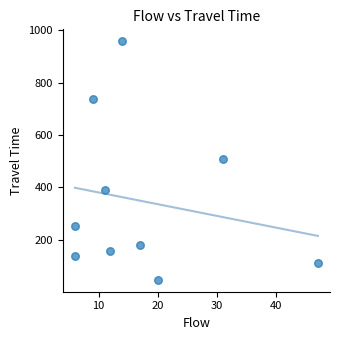

What is the range of Y values (max minus min)?

912